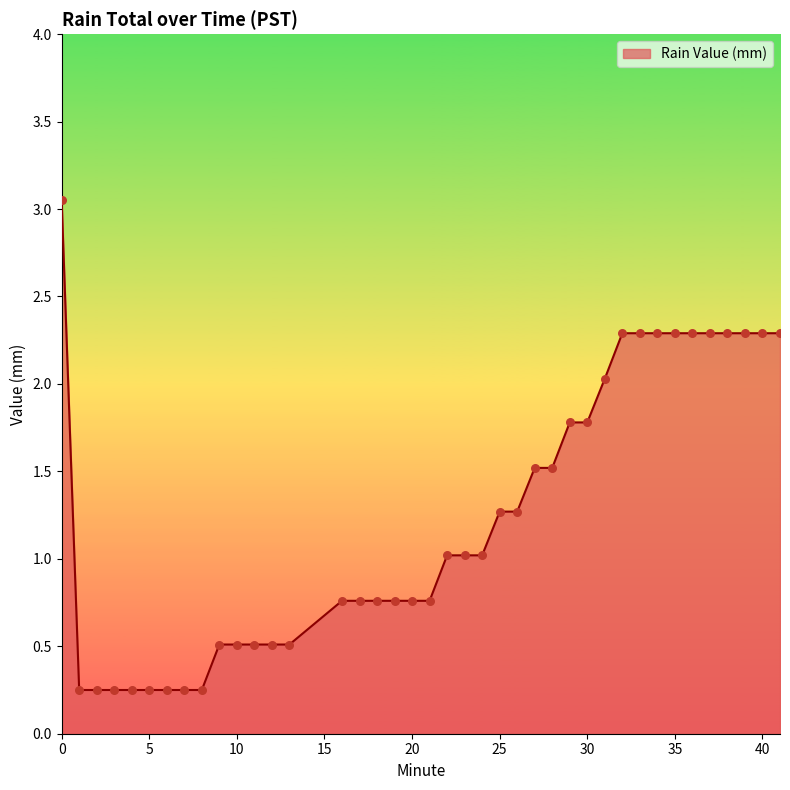

What is the difference between the maximum and minimum values?

2.8